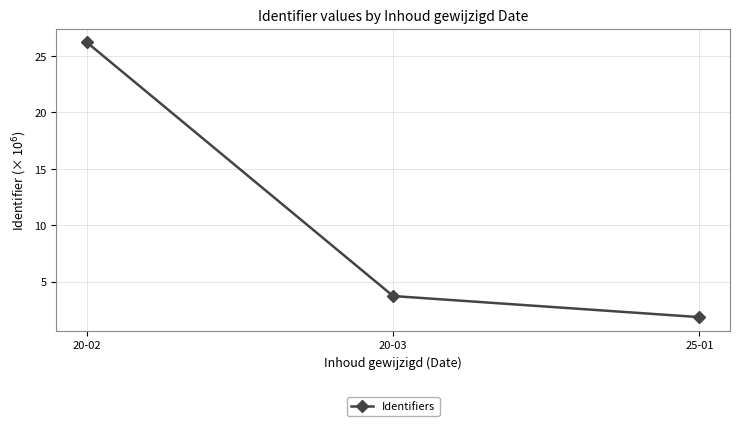

Between 20-03 and 25-01, which is larger?

20-03